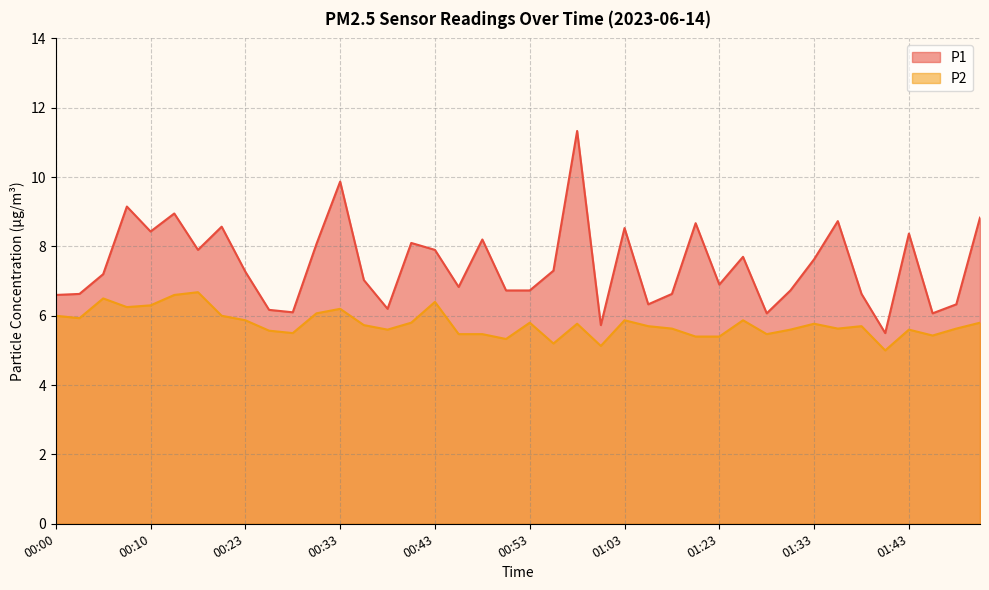

At 01:46, list the series in order from largest to smallest.

P1, P2